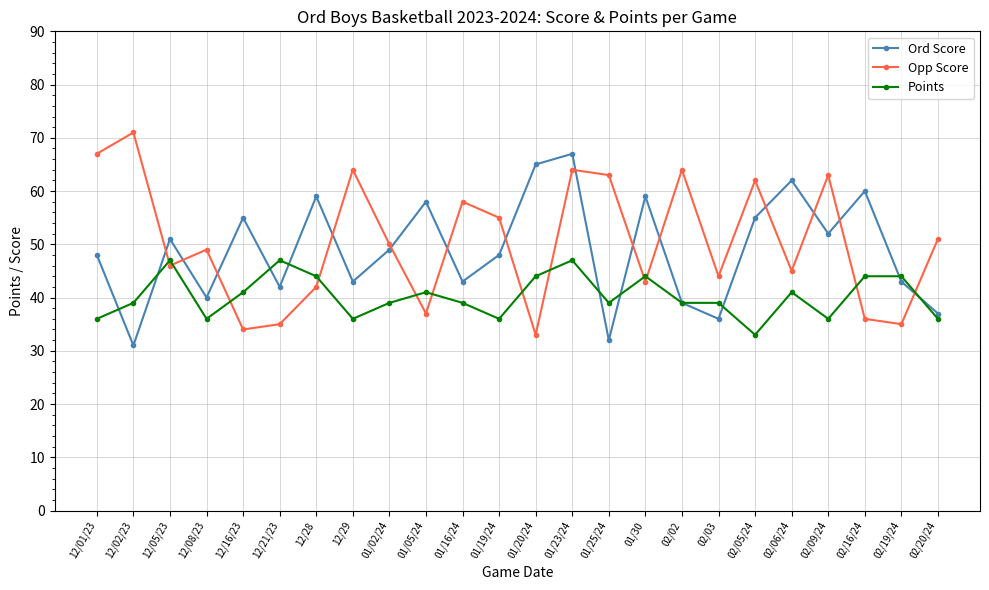

At how many categories does at least one series exceed 52?

17